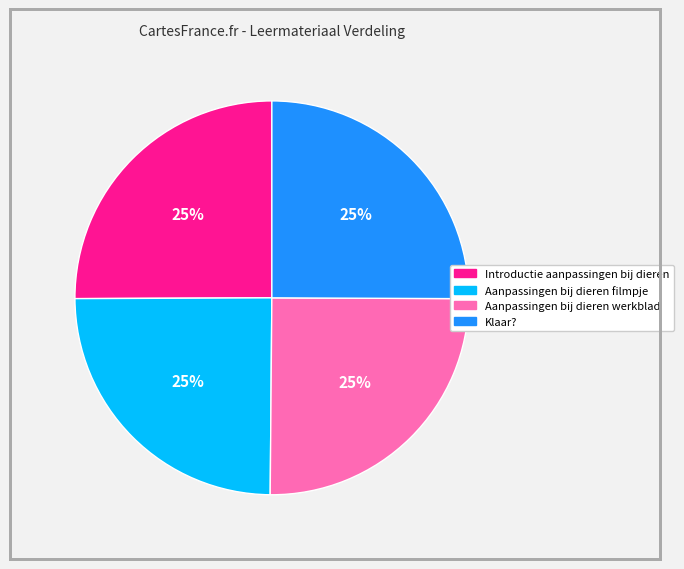

How many slices are in this pie chart?

4